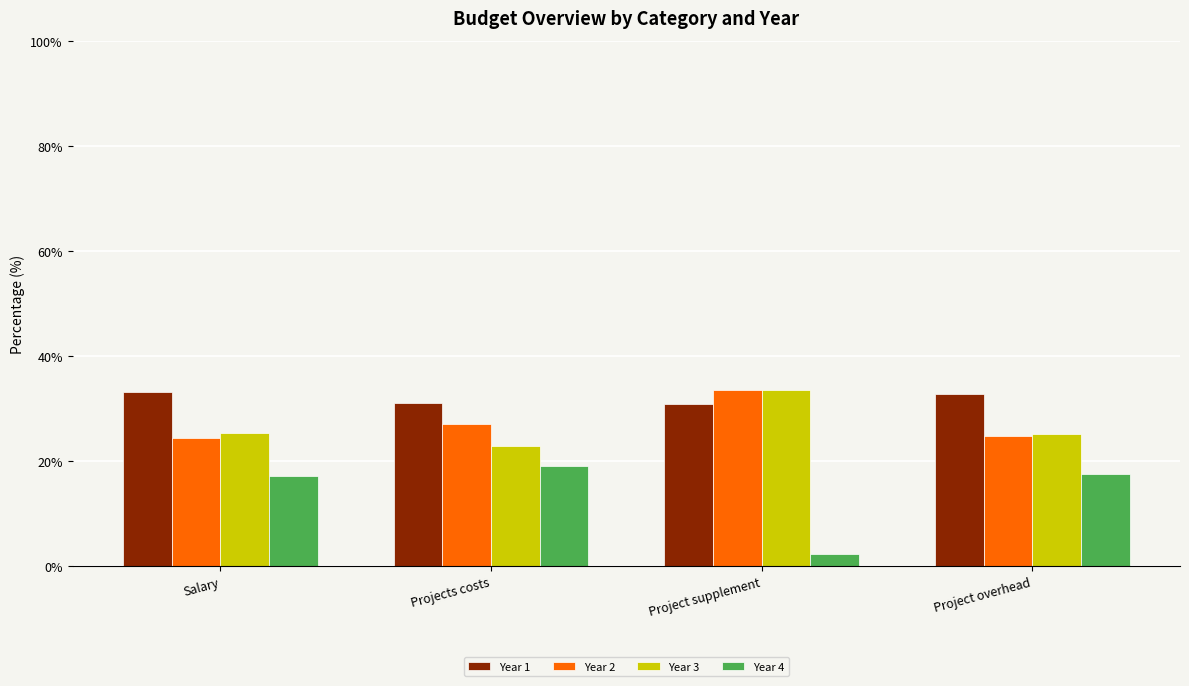

What is the difference between the second highest and minimum values in the Year 2 series?

2.8